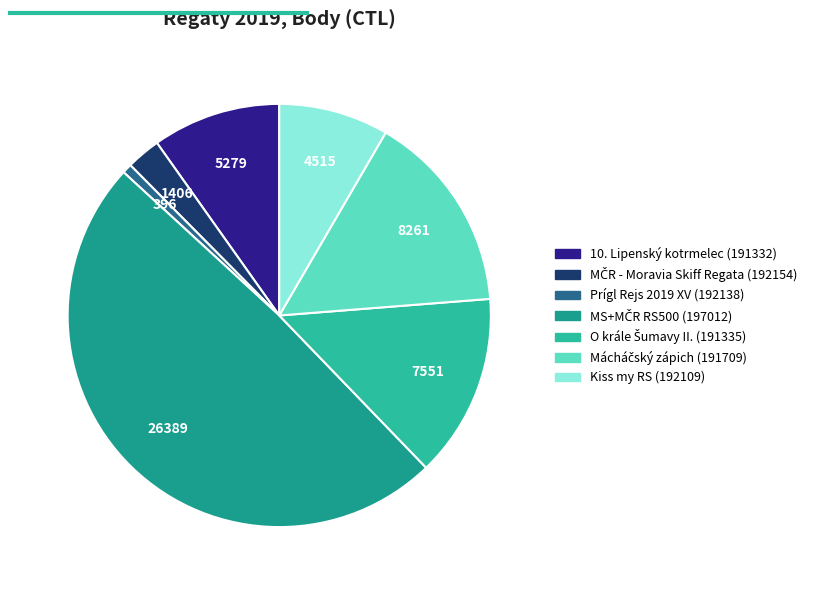

How many slices are in this pie chart?

7